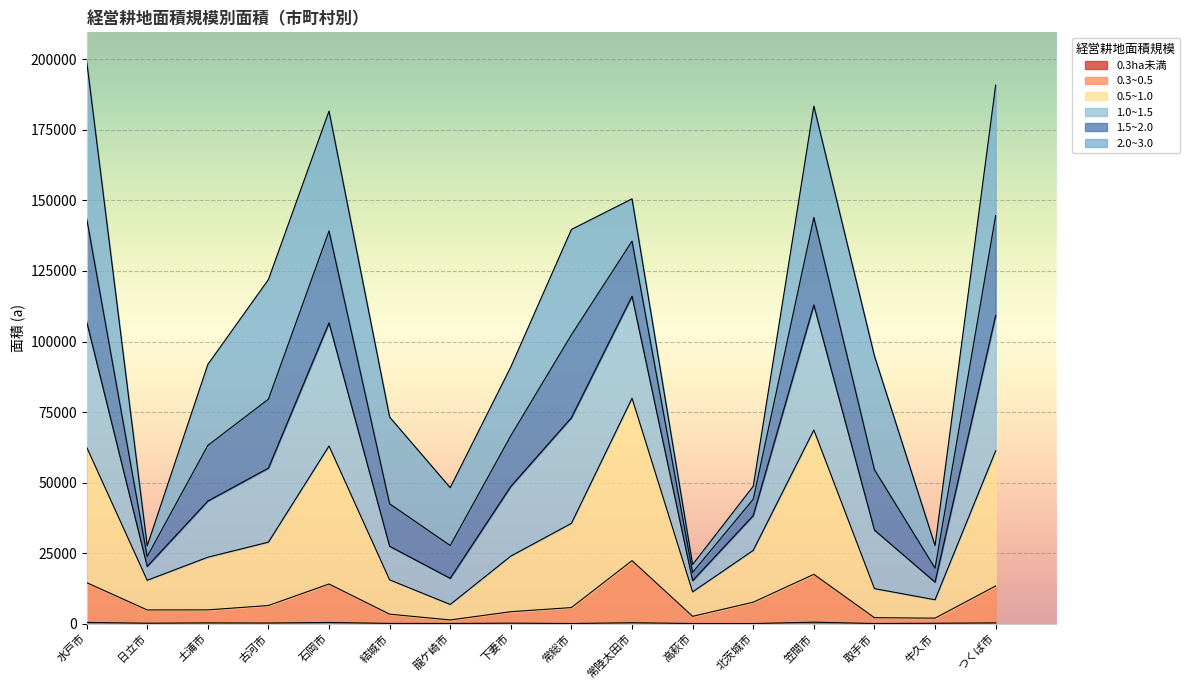

At how many categories does at least one series exceed 154719?

4